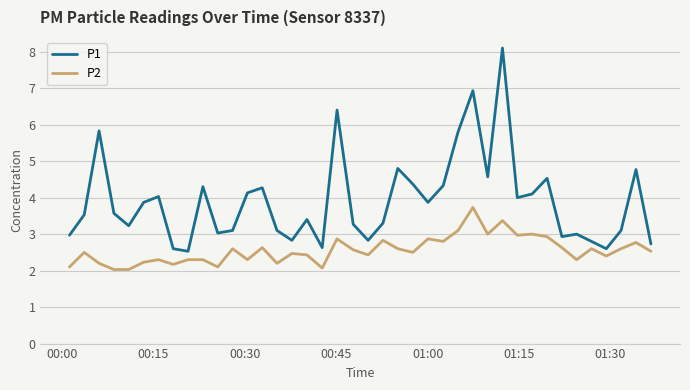

Which series has the largest range (max minus min)?

P1